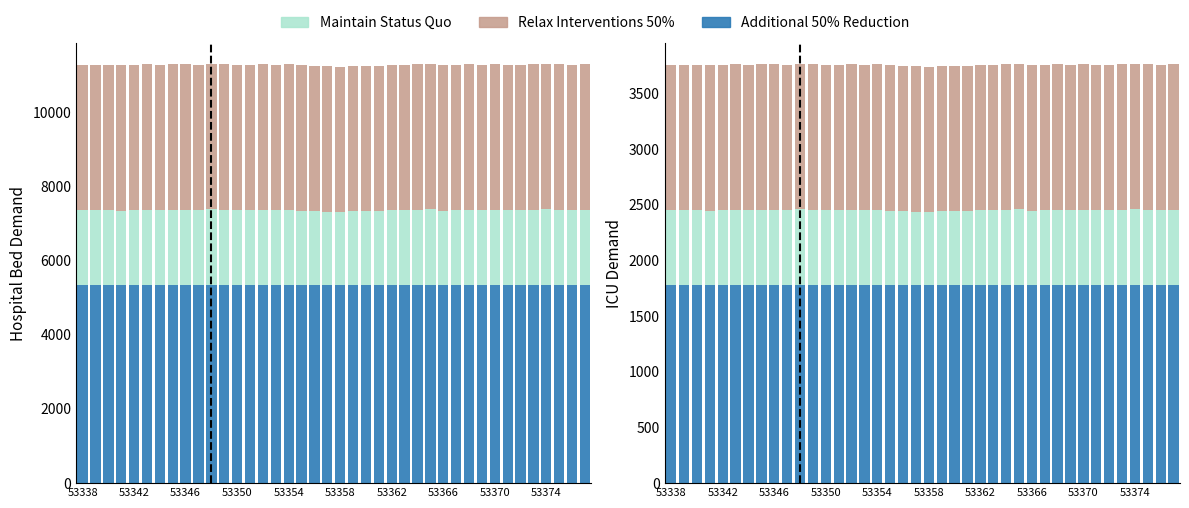

The value of Additional 50% Reduction at 37 is 1209.1. True or false?

False